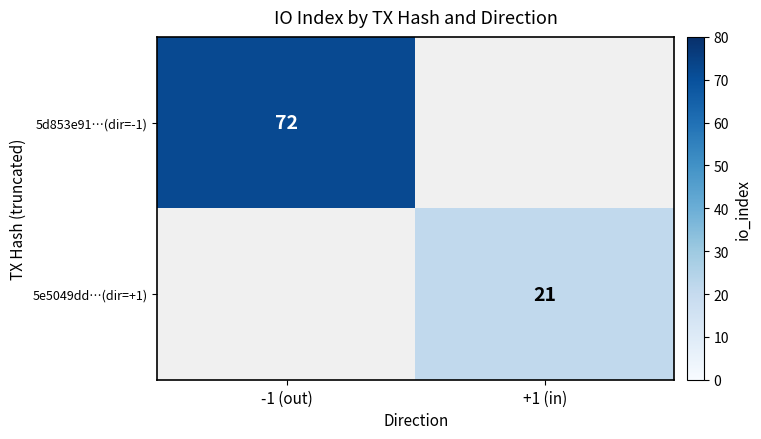

Is it true that 5e5049dd…(dir=+1) equals 35 at +1 (in)?

False